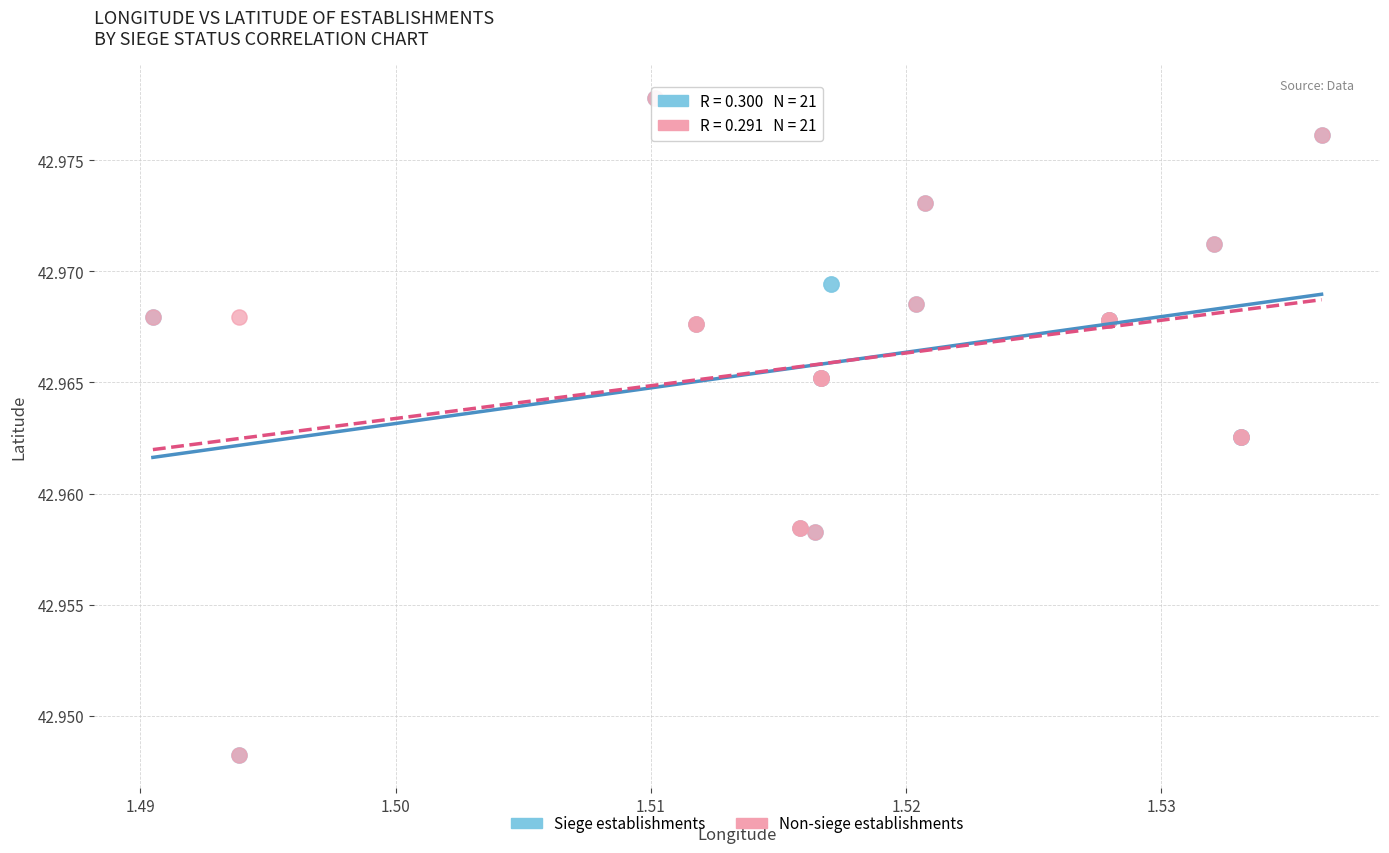

What are all the series names shown in the legend?

Siege establishments, Non-siege establishments